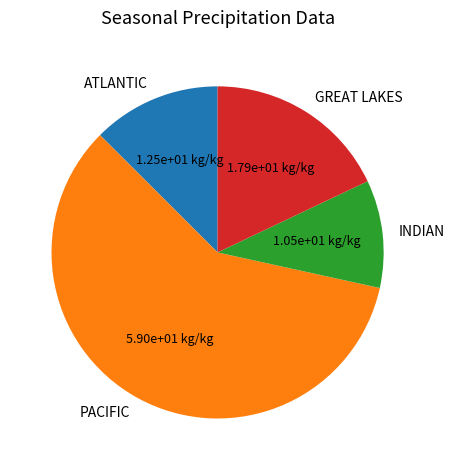

How many slices are in this pie chart?

4